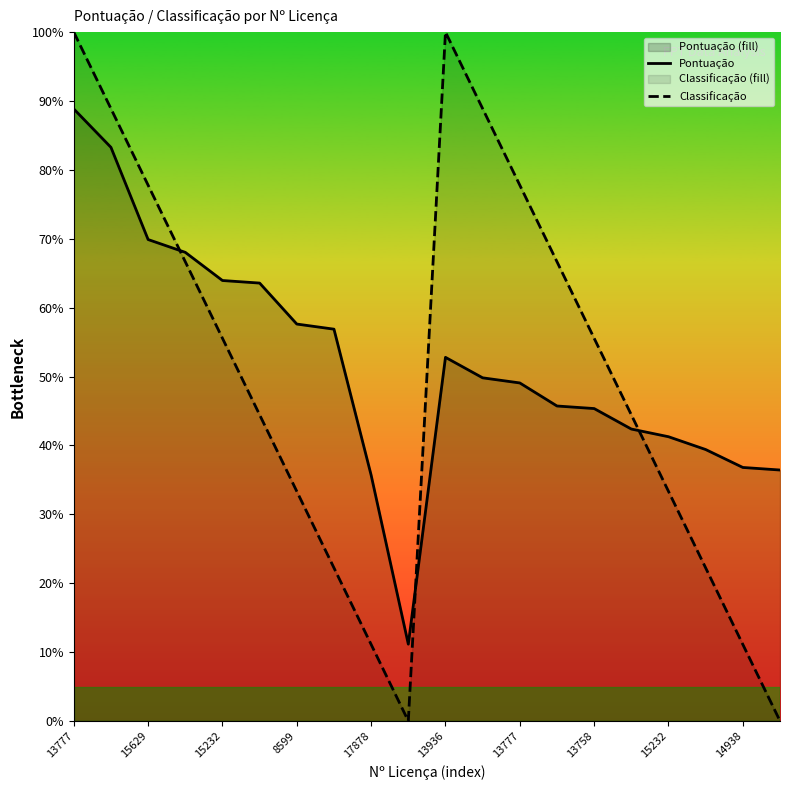

How many values in the Classificação series are below 286?

10